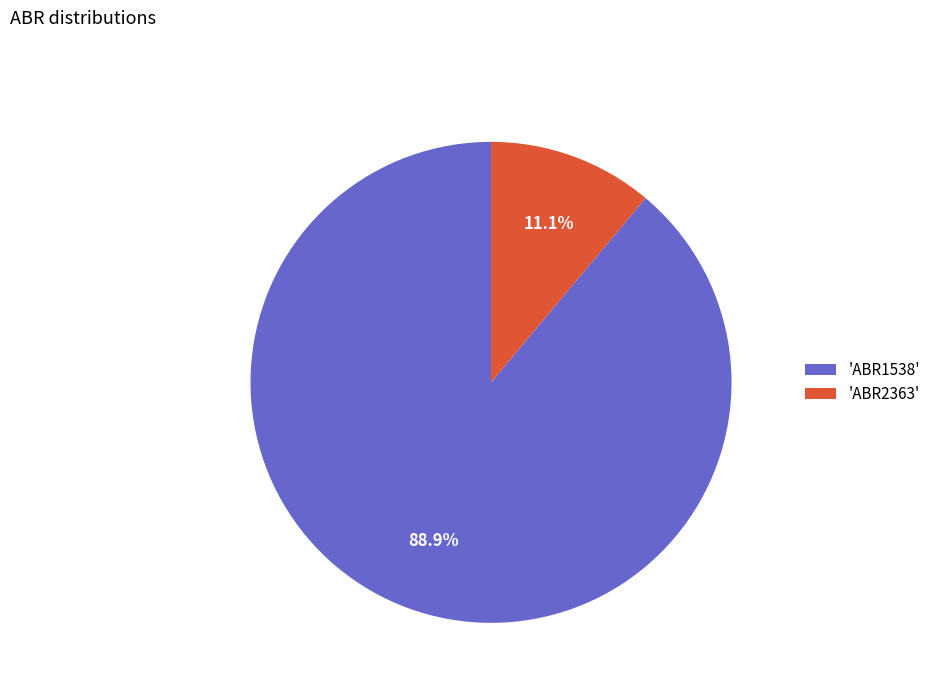

Which category accounts for the majority?

'ABR1538'